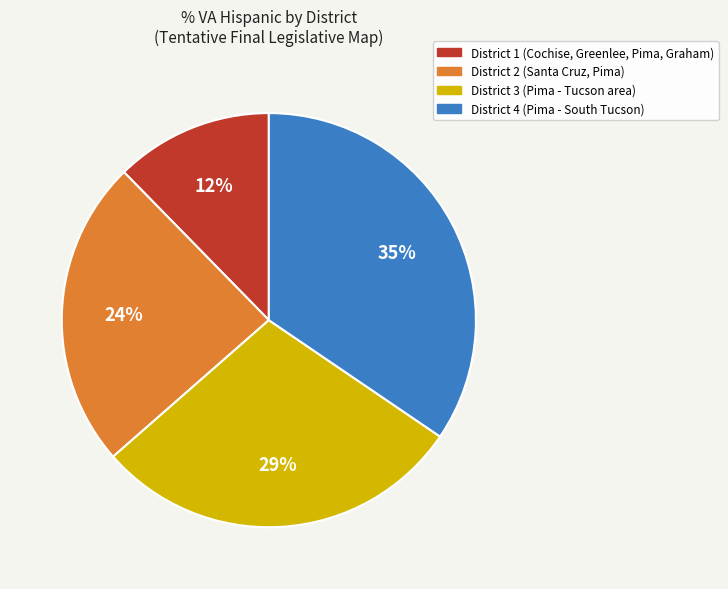

Rank the categories by value from lowest to highest.

District 1, District 2, District 3, District 4